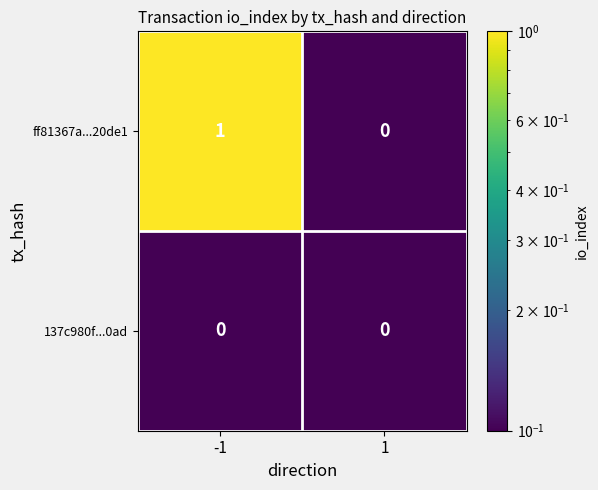

How many series are shown in this chart?

2